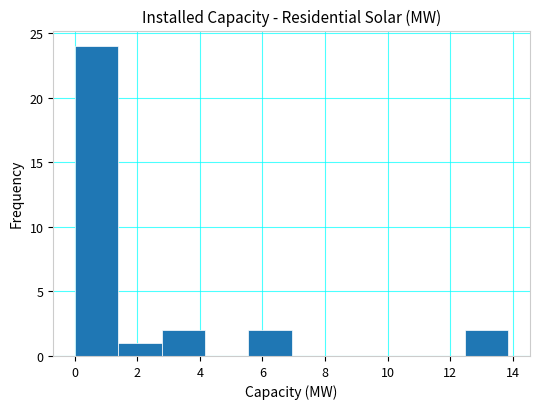

Reading left to right, transcribe this chart: for each bar, give the range it covers on the x-axis and its height. Neither the bar edges nor the heights are printed on the chart, so give them approximately, as read against the axes.

0.0 to 1.4: 24
1.4 to 2.8: 1
2.8 to 4.2: 2
4.2 to 5.6: 0
5.6 to 7.0: 2
7.0 to 8.4: 0
8.4 to 9.8: 0
9.8 to 11.0: 0
11.0 to 12.4: 0
12.4 to 13.8: 2